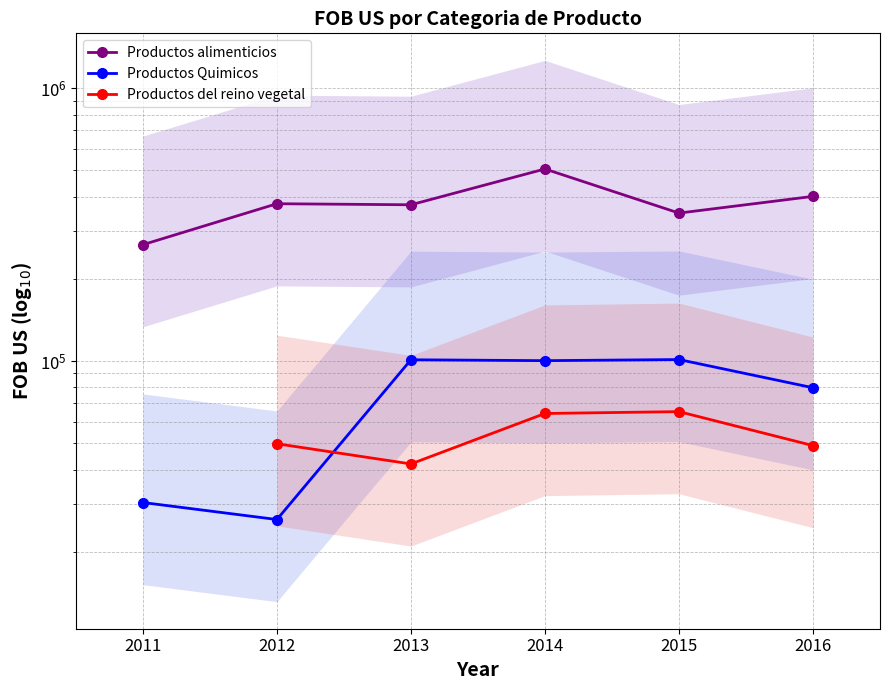

True or false: Productos Quimicos and Productos alimenticios cross at least once.

False